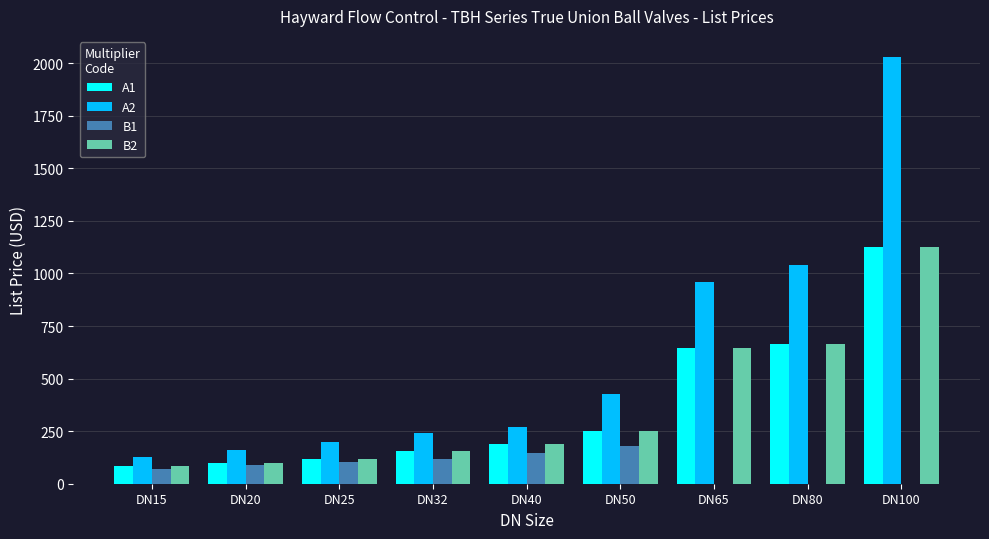

Is it true that B1 equals 90.0 at DN80?

False